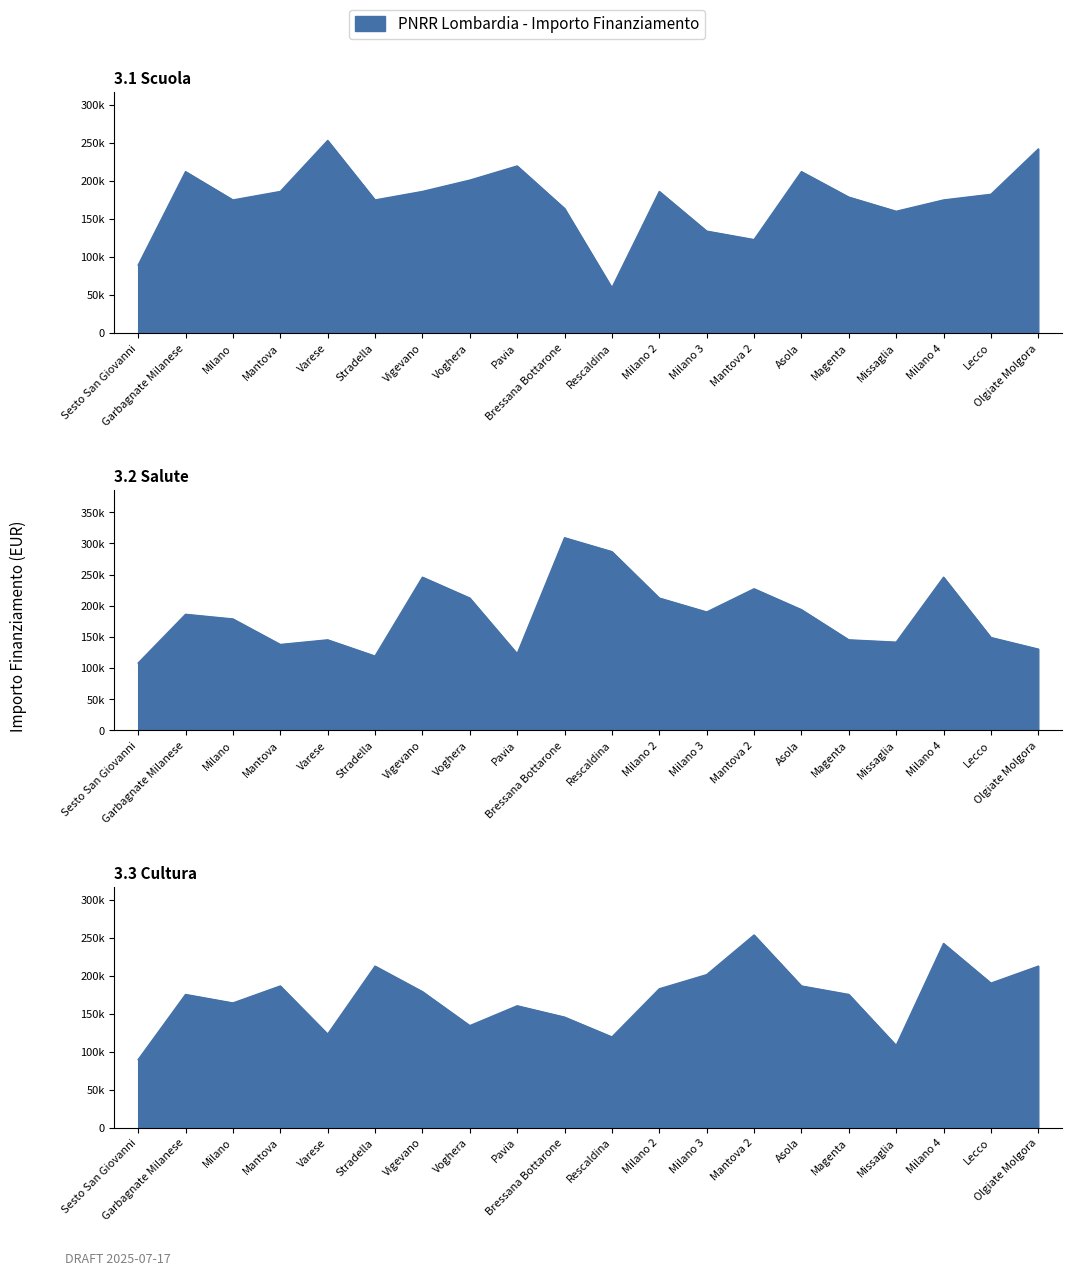

Is the value of 3.2 Salute at Rescaldina greater than the value of 3.1 Scuola at Lecco?

Yes